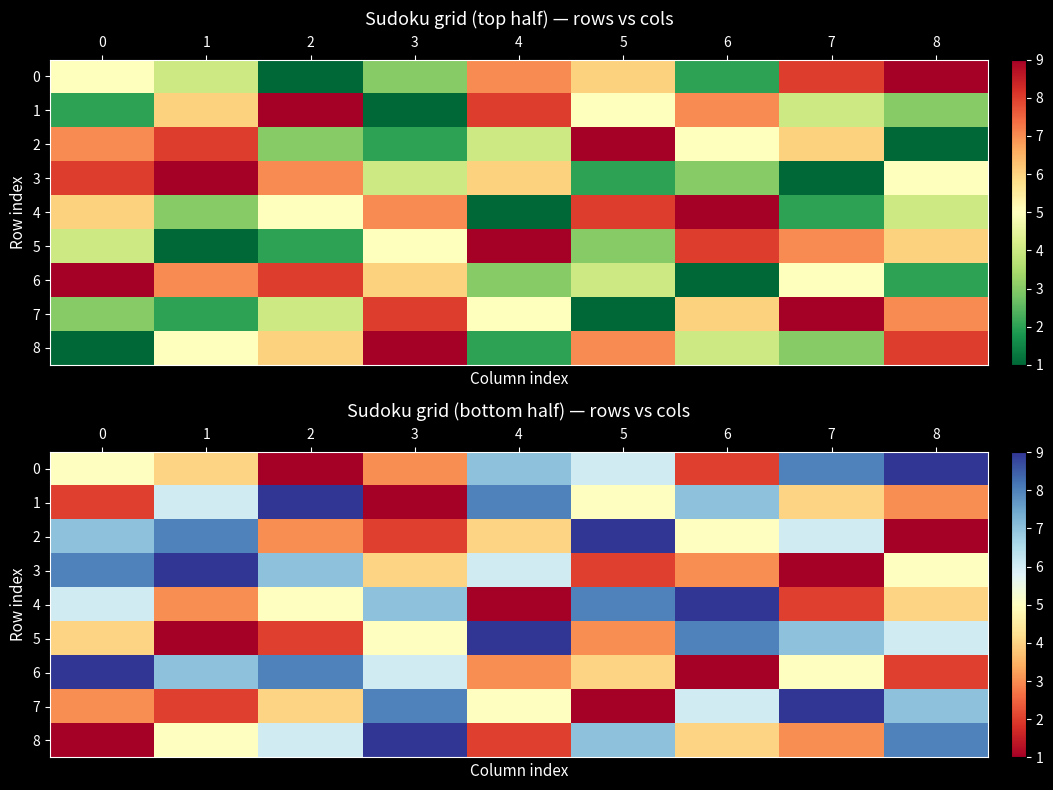

What is the difference between the 3 values at 0 and 3?

4